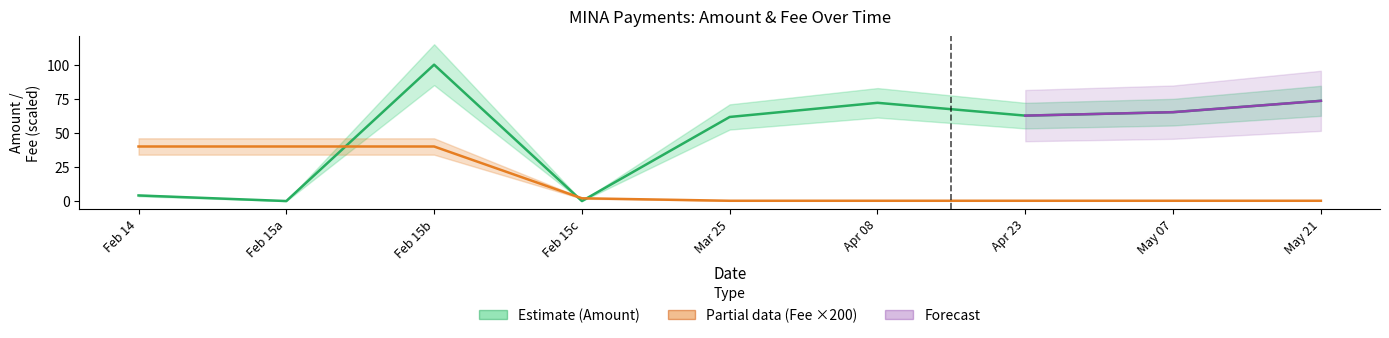

What is the difference between the maximum and minimum values?

39.8